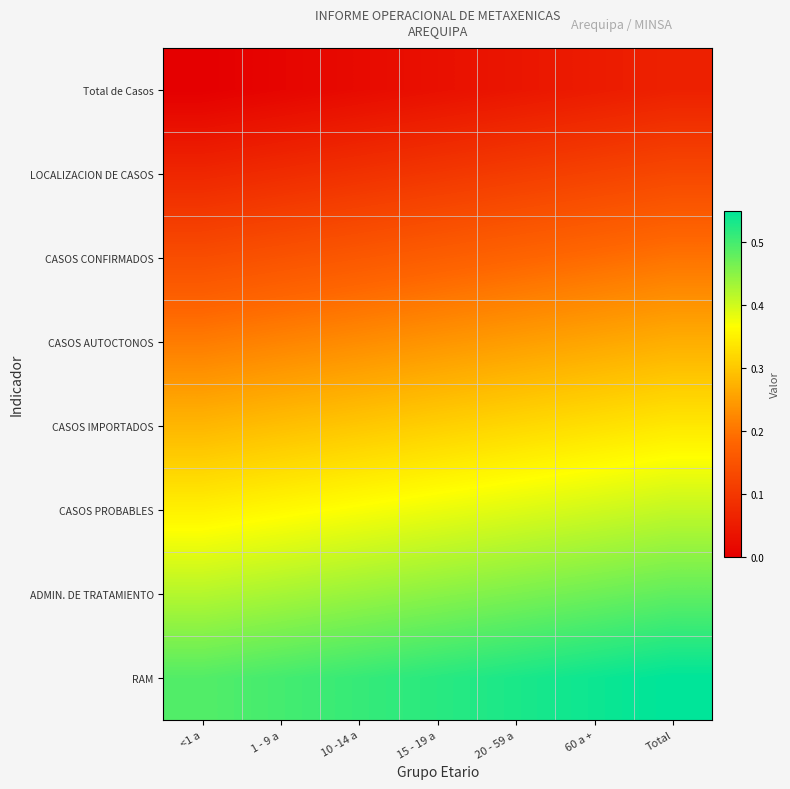

Reading right to left, transcribe all the data shown in this chart.

Total de Casos: Total=0.1	60 a +=0.1	20 - 59 a=0.0	15 - 19 a=0.0	10 -14 a=0.0	1 - 9 a=0.0	<1 a=0.0
LOCALIZACION DE CASOS: Total=0.1	60 a +=0.1	20 - 59 a=0.1	15 - 19 a=0.1	10 -14 a=0.1	1 - 9 a=0.1	<1 a=0.1
CASOS CONFIRMADOS: Total=0.2	60 a +=0.2	20 - 59 a=0.2	15 - 19 a=0.2	10 -14 a=0.2	1 - 9 a=0.1	<1 a=0.1
CASOS AUTOCTONOS: Total=0.3	60 a +=0.3	20 - 59 a=0.2	15 - 19 a=0.2	10 -14 a=0.2	1 - 9 a=0.2	<1 a=0.2
CASOS IMPORTADOS: Total=0.3	60 a +=0.3	20 - 59 a=0.3	15 - 19 a=0.3	10 -14 a=0.3	1 - 9 a=0.3	<1 a=0.3
CASOS PROBABLES: Total=0.4	60 a +=0.4	20 - 59 a=0.4	15 - 19 a=0.4	10 -14 a=0.4	1 - 9 a=0.4	<1 a=0.4
ADMIN. DE TRATAMIENTO: Total=0.5	60 a +=0.5	20 - 59 a=0.5	15 - 19 a=0.5	10 -14 a=0.4	1 - 9 a=0.4	<1 a=0.4
RAM: Total=0.6	60 a +=0.5	20 - 59 a=0.5	15 - 19 a=0.5	10 -14 a=0.5	1 - 9 a=0.5	<1 a=0.5